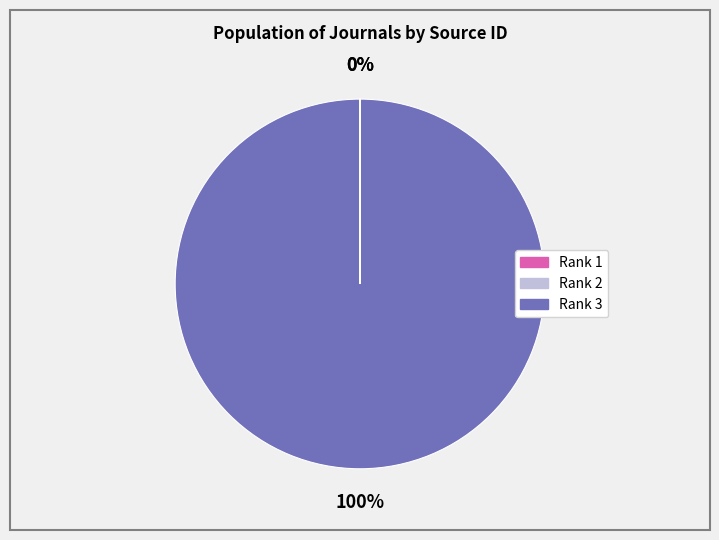

What is the majority slice?

Rank 3